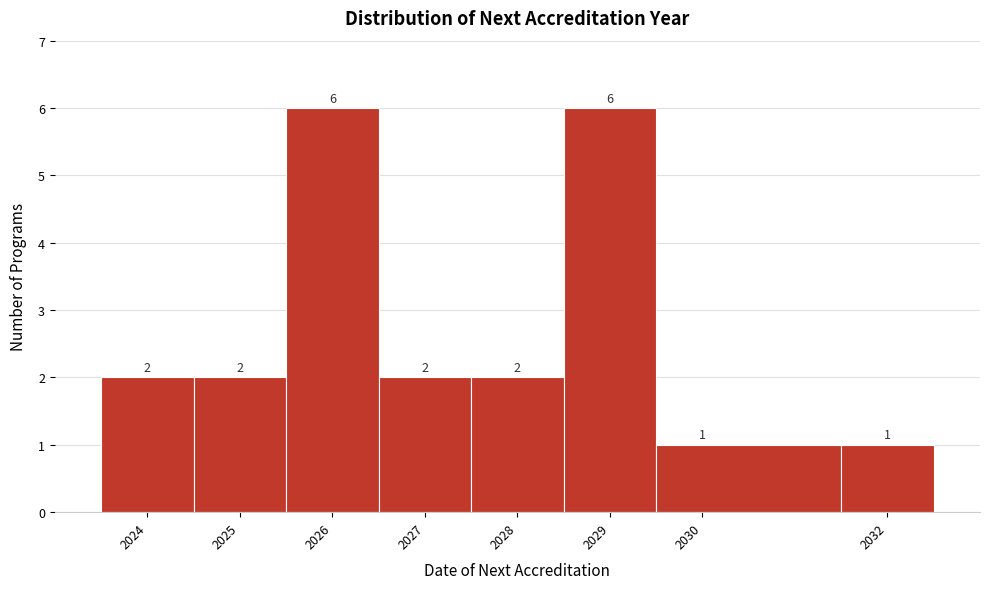

Reading left to right, list every bar in this chart as the range it spans on the x-axis followed by its height.

2023.5 to 2024.5: 2
2024.5 to 2025.5: 2
2025.5 to 2026.5: 6
2026.5 to 2027.5: 2
2027.5 to 2028.5: 2
2028.5 to 2029.5: 6
2029.5 to 2031.5: 1
2031.5 to 2032.5: 1